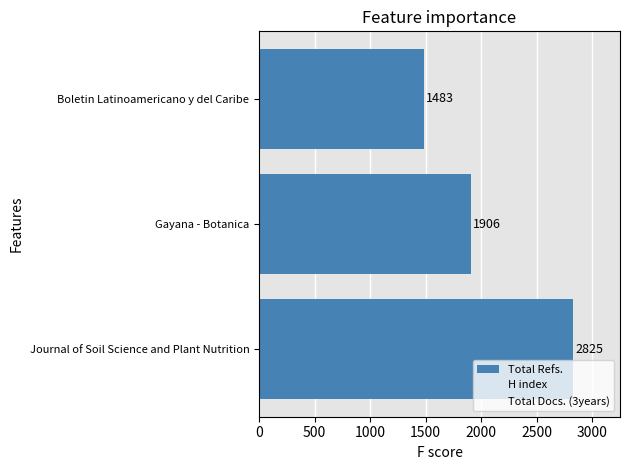

How many distinct data groups are displayed?

1